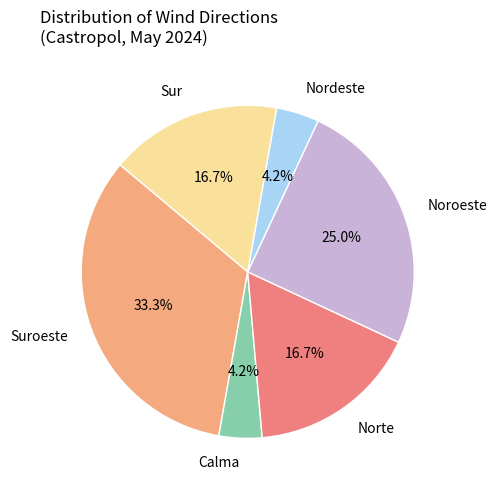

Does any single category account for the majority?

No